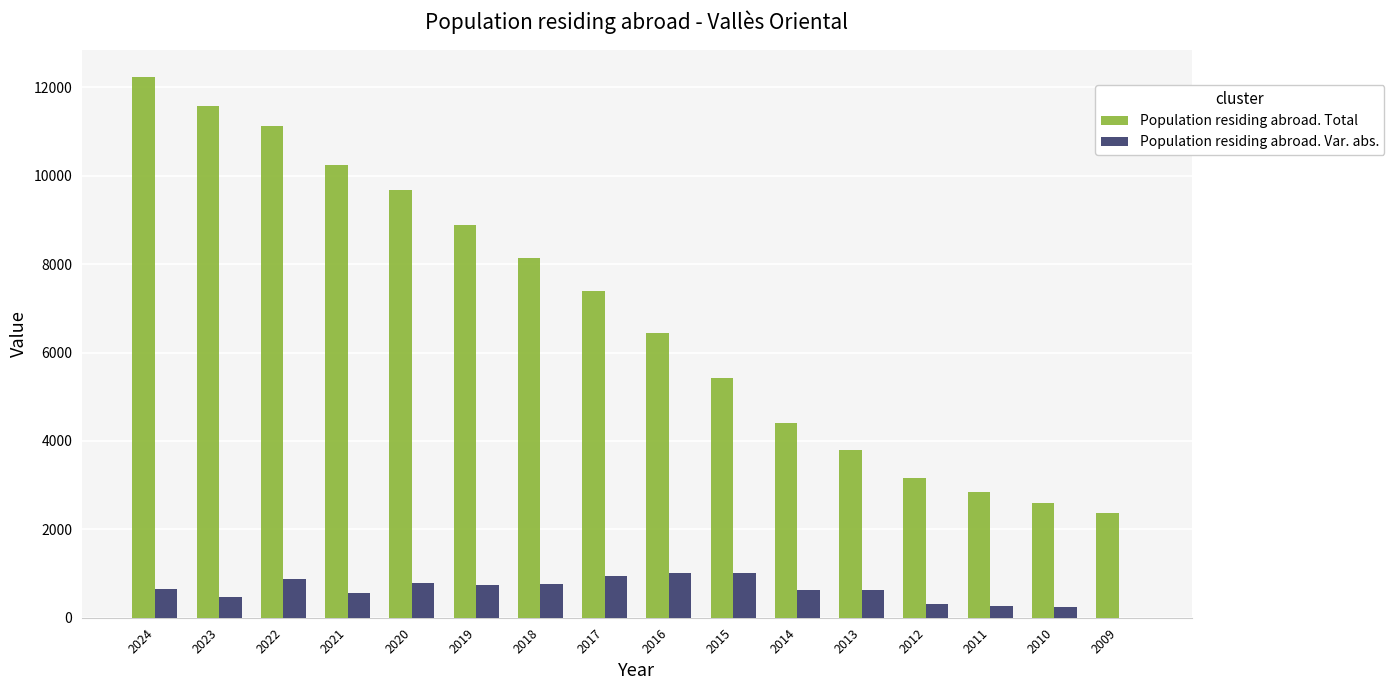

How many values in Population residing abroad. Var. abs. are above zero?

15